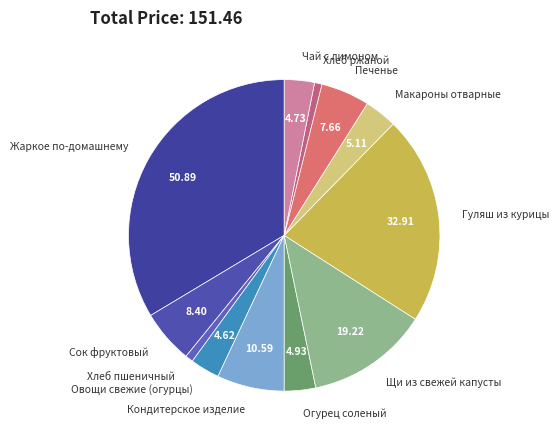

Which category has the biggest portion of the pie?

Жаркое по-домашнему